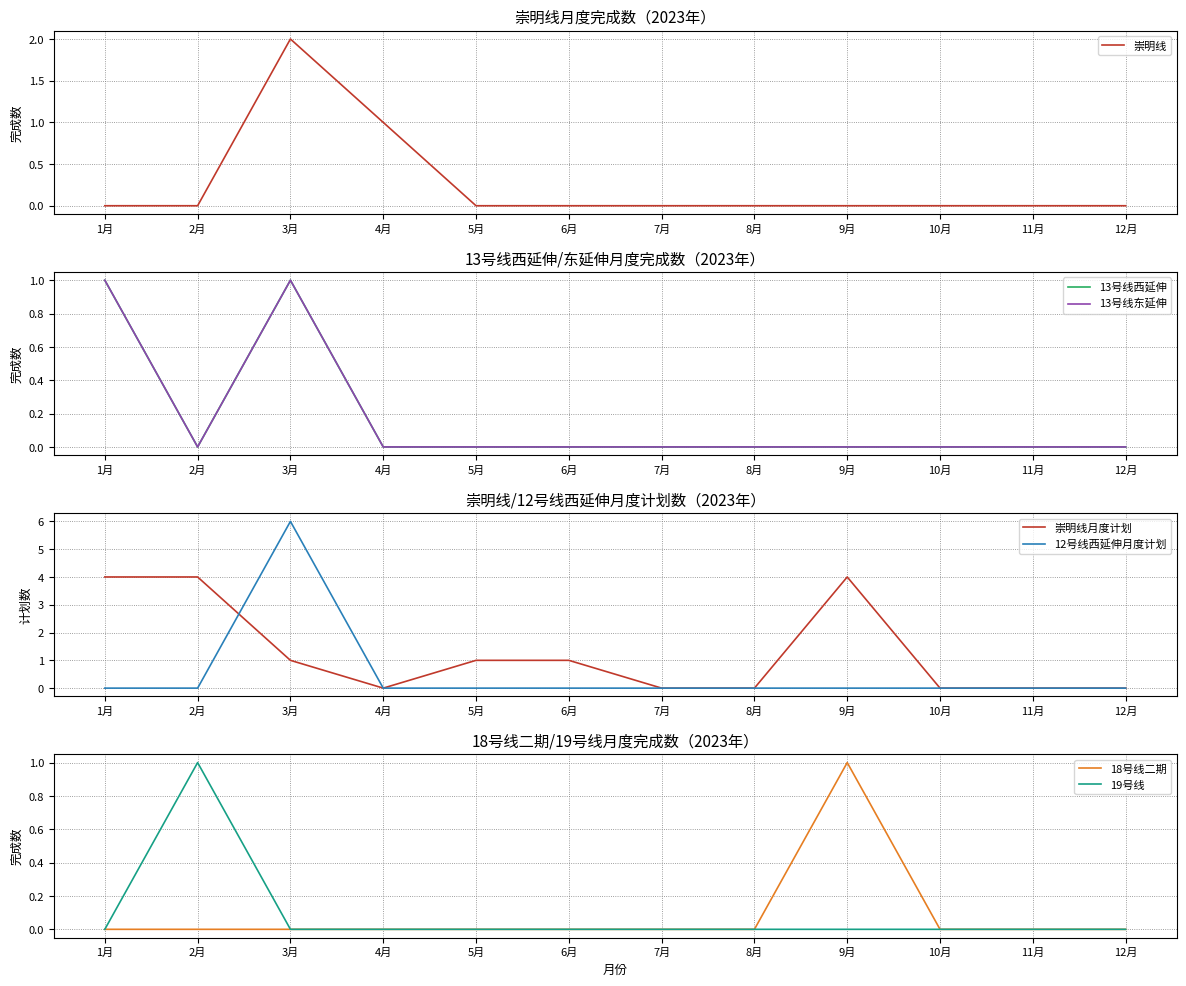

Which has a higher value, 8月 or 2月?

8月